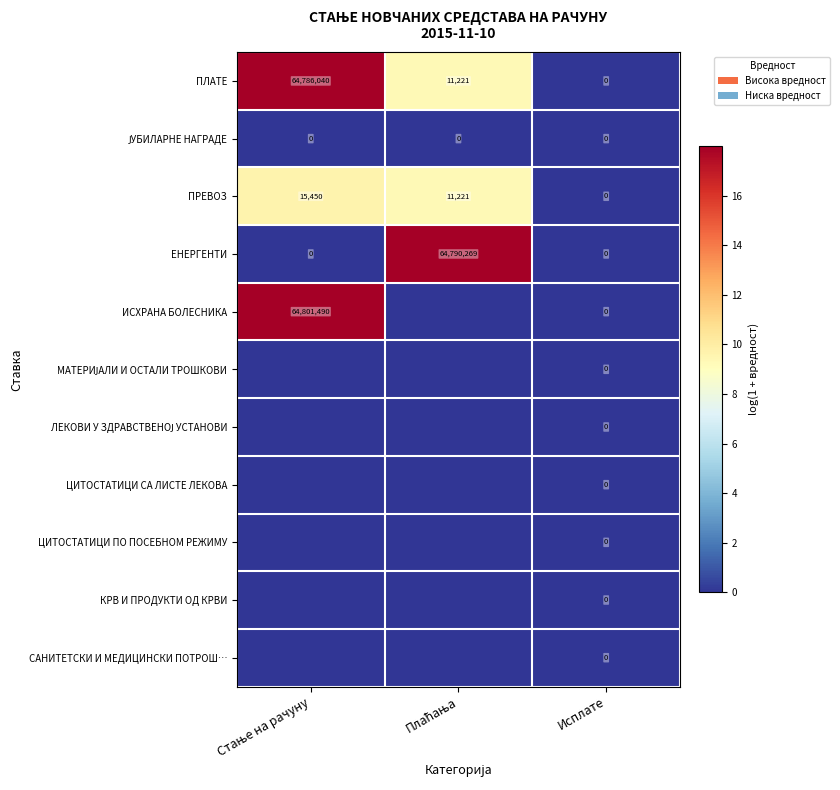

What is the greatest value displayed?

18.0